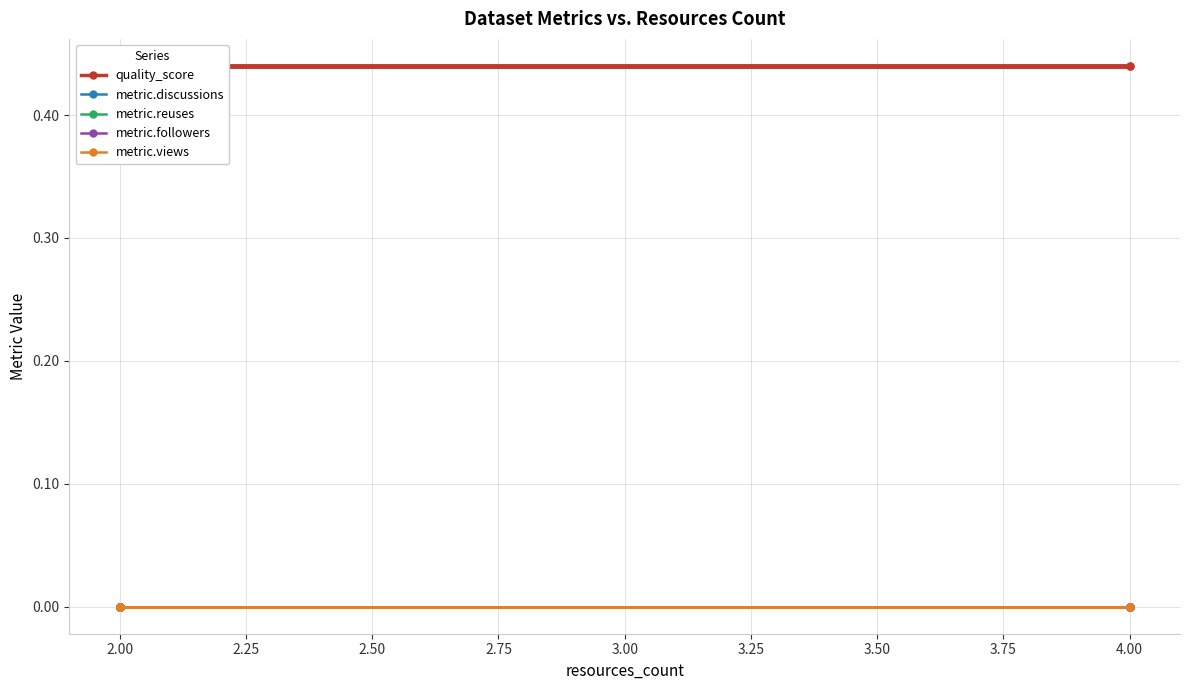

What value does the quality_score series have at 2.00?

0.4